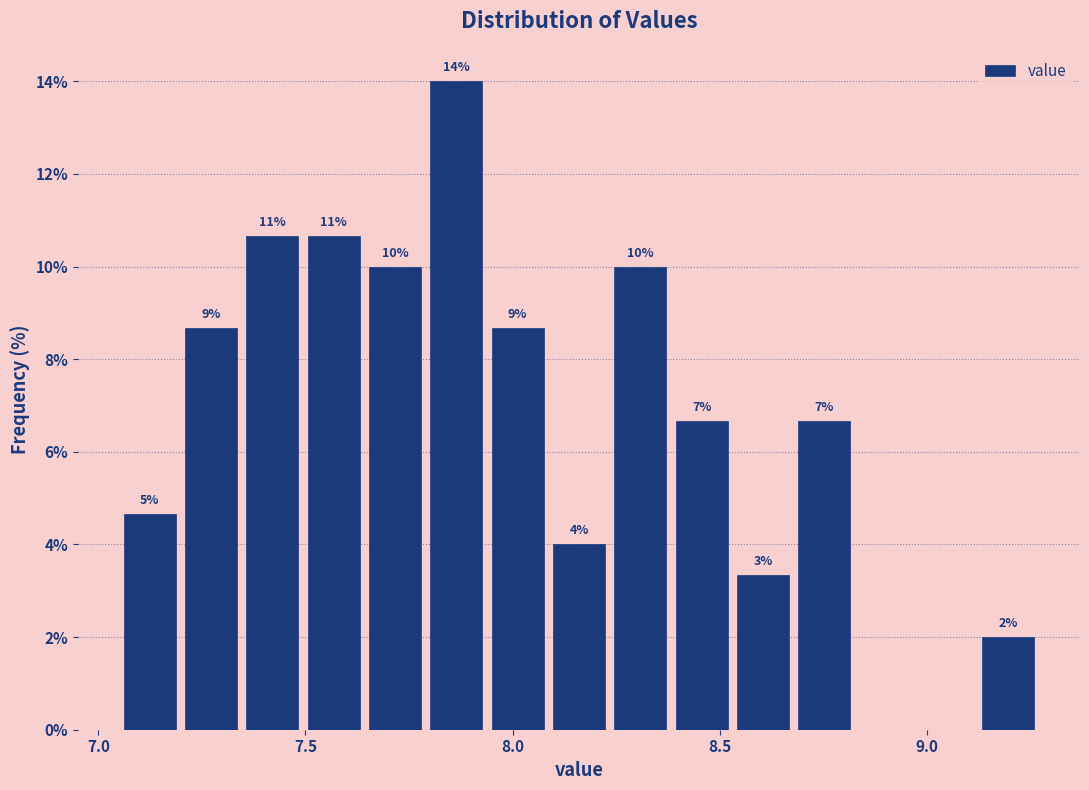

Read against the x-axis, roughly where is the centre of the tallest bar?

7.85